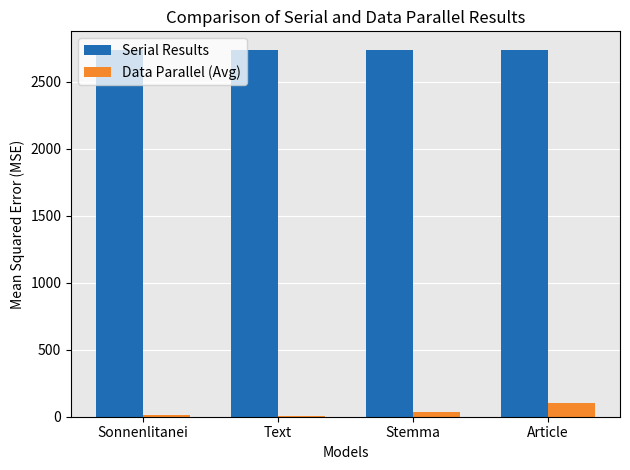

The Serial Results series shows 1553 at Text. True or false?

False